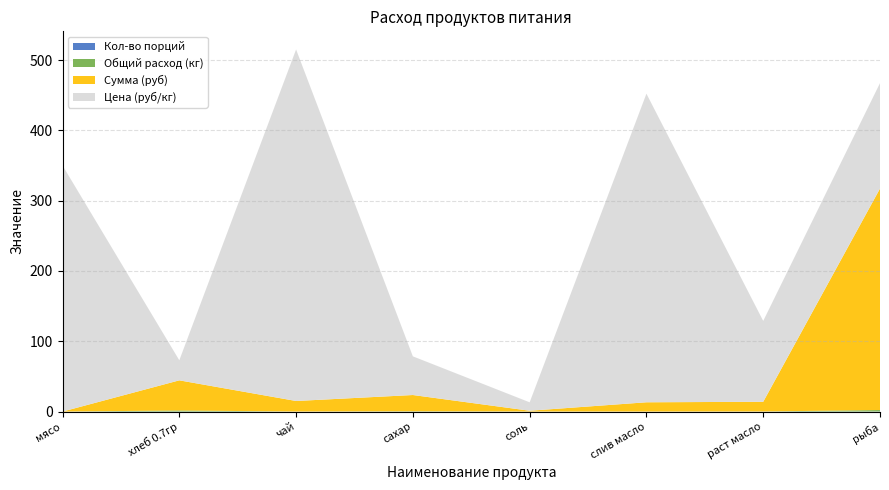

Reading left to right, list all the values displayed in this chart.

Общий расход (кг): 0.0	1.5	0.0	0.4	0.1	0.0	0.1	2.1
Цена (руб/кг): 350.0	28.6	500.0	55.0	12.0	438.9	115.0	150.0
Сумма (руб): 0.0	42.9	15.0	23.1	1.1	13.2	13.8	315.0
Кол-во порций: 0.0	0.1	0.0	0.0	0.0	0.0	0.0	0.1